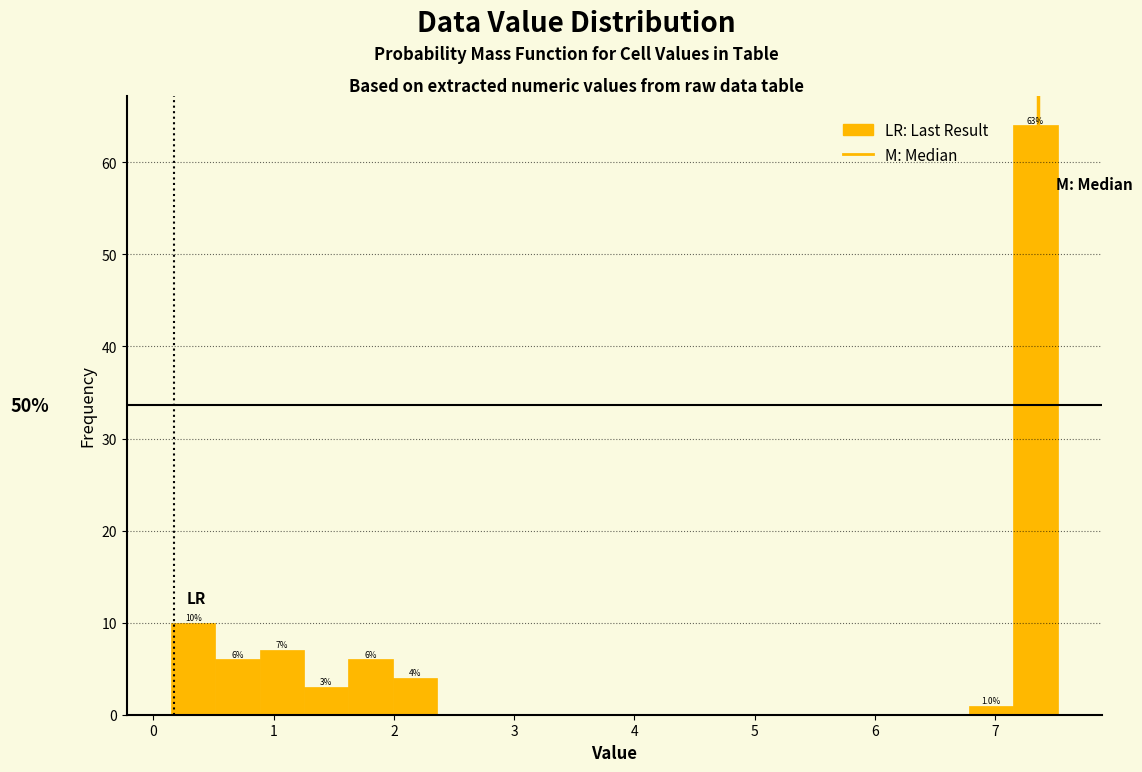

Read against the x-axis, roughly where is the centre of the tallest bar?

7.3